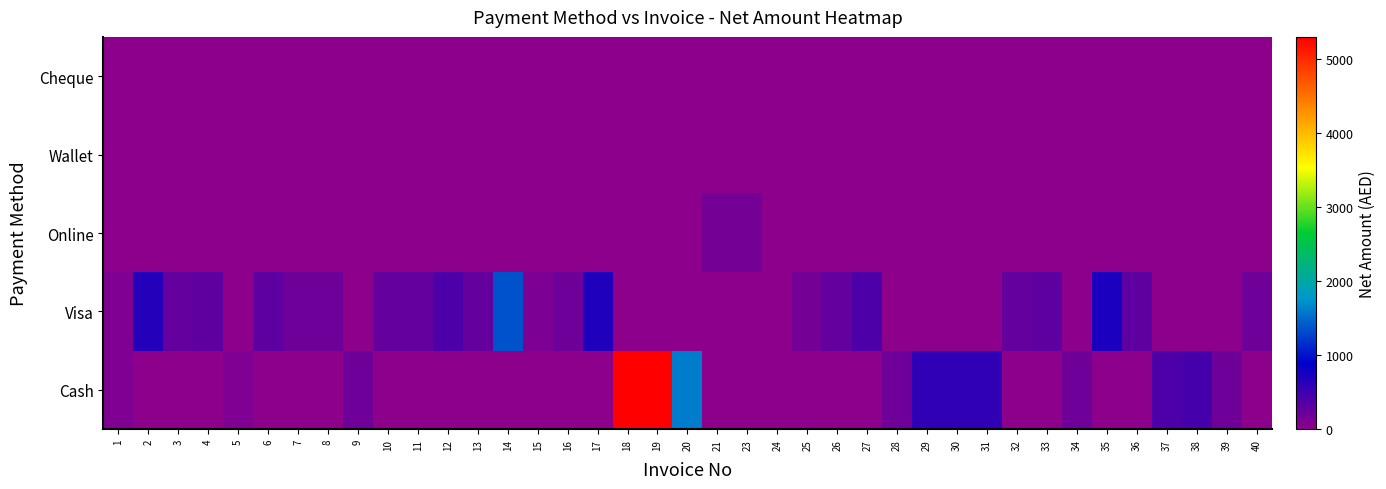

Which series changed the most between 1 and 28?

Cash